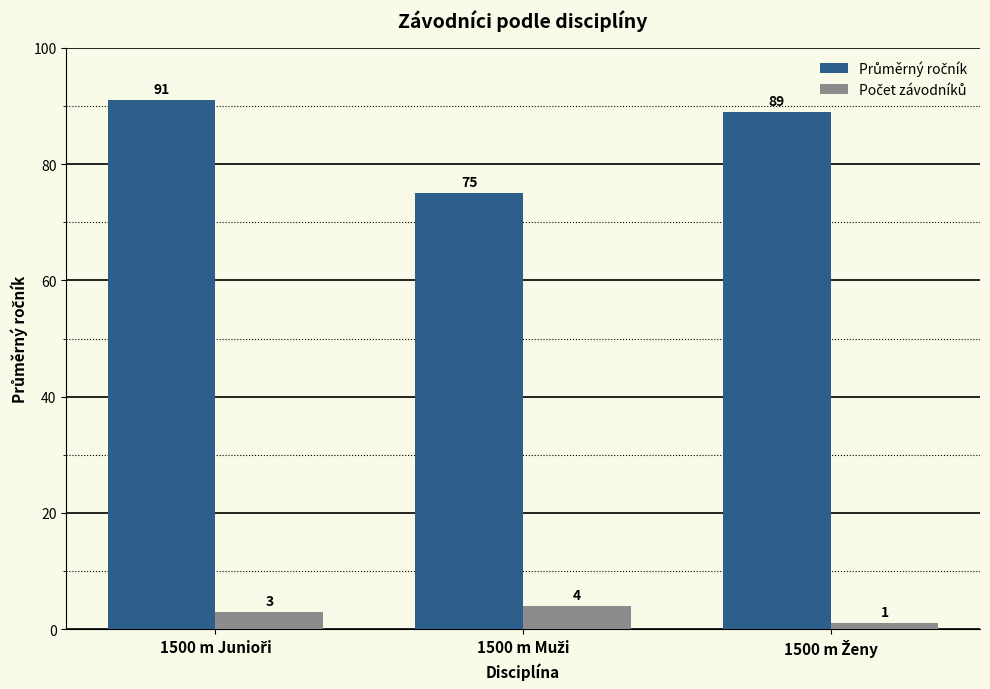

How many bars are there in total?

6